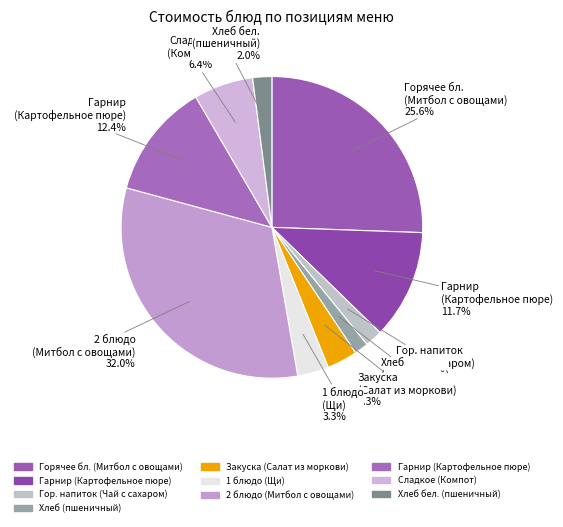

What is the largest slice in the pie chart?

2 блюдо
(Митбол с овощами)